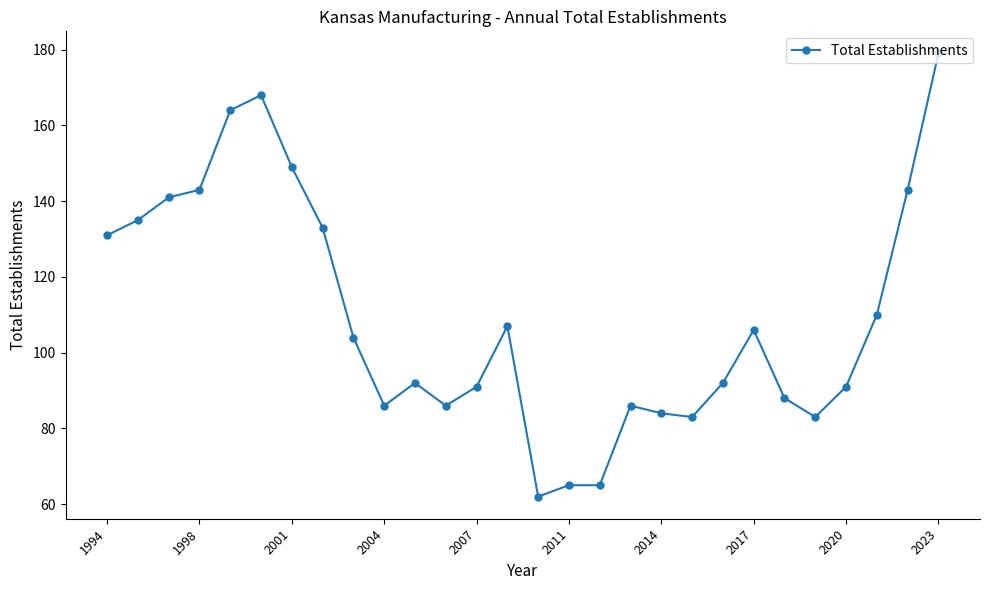

What is the greatest value displayed?

179